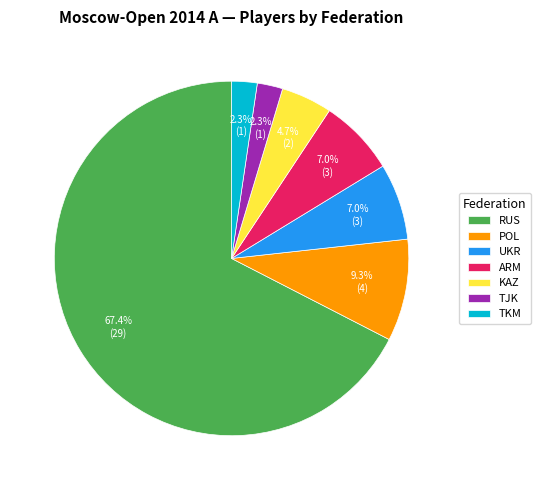

Which has a higher value, TKM or RUS?

RUS